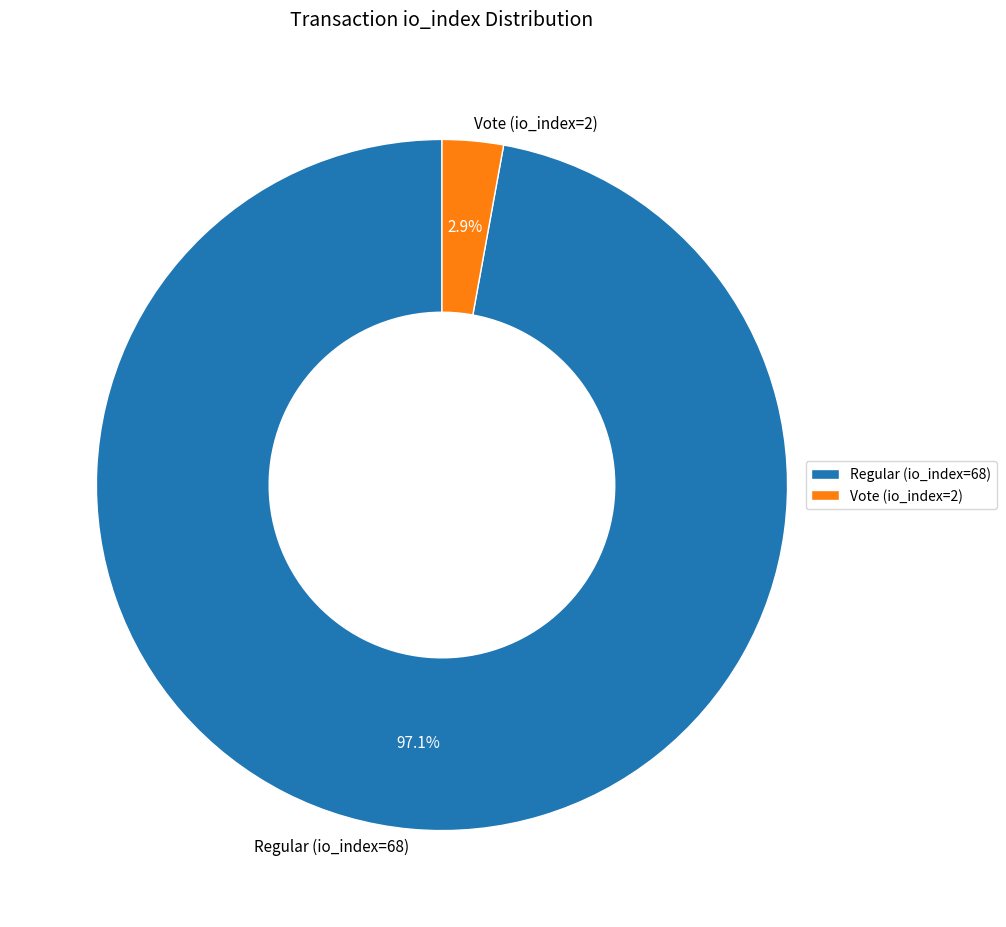

Is the sum of Regular (io_index=68) and Vote (io_index=2) greater than half?

Yes